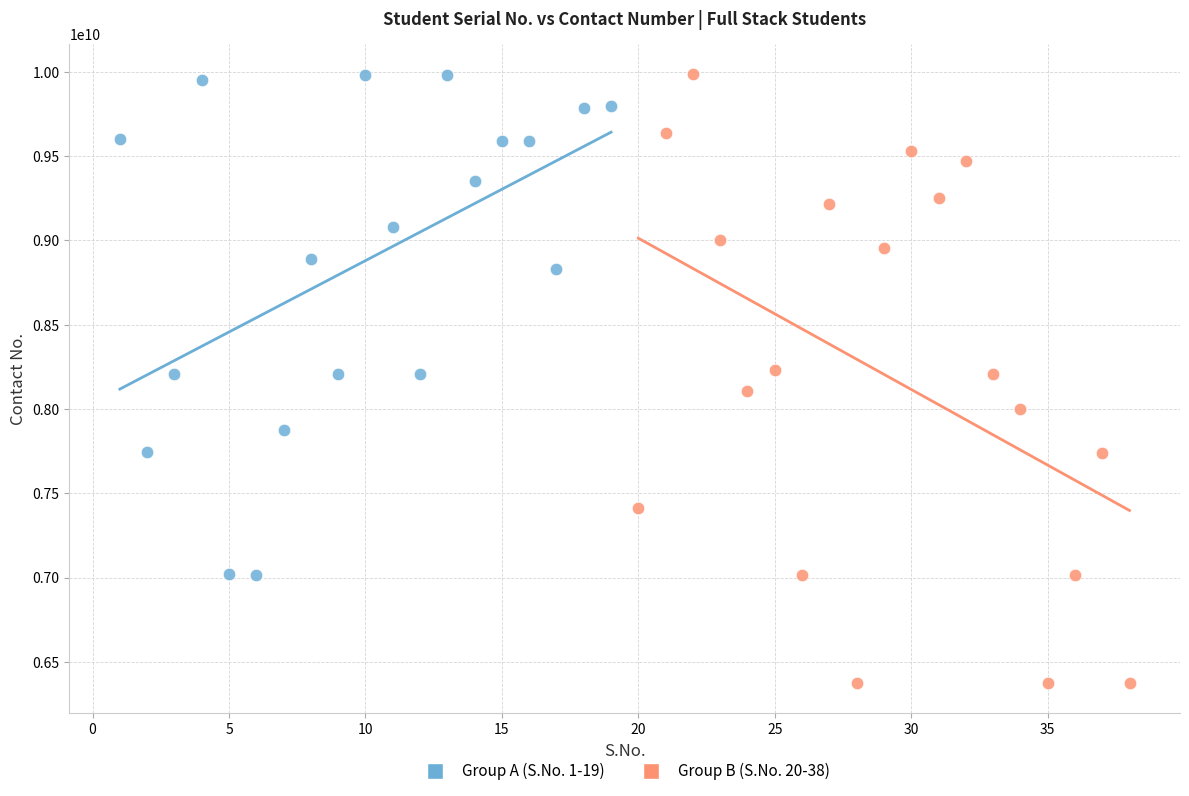

Which series reaches the minimum Y coordinate?

Group B (S.No. 20-38)